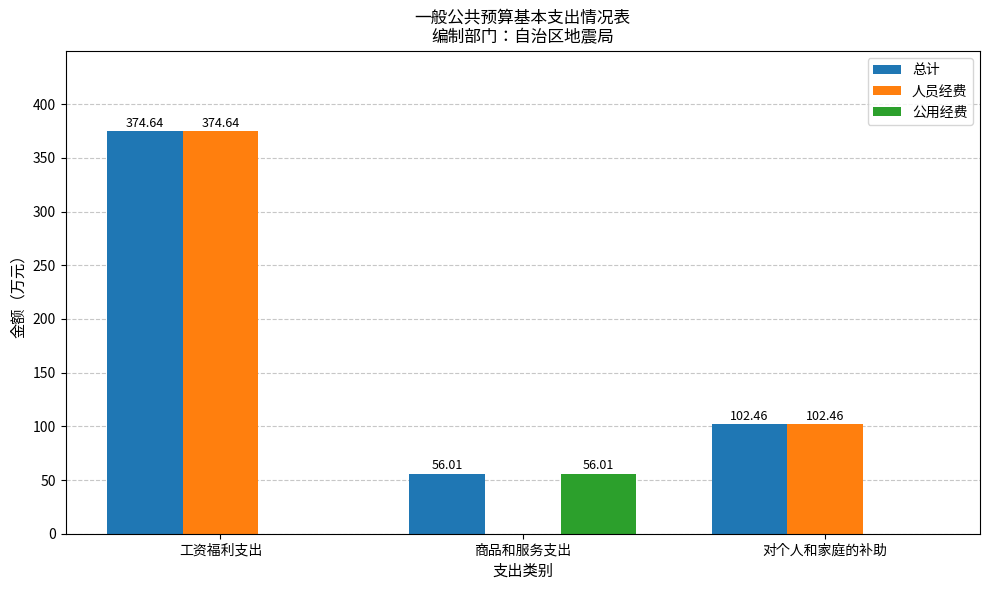

At which label does 总计 first exceed 102?

工资福利支出